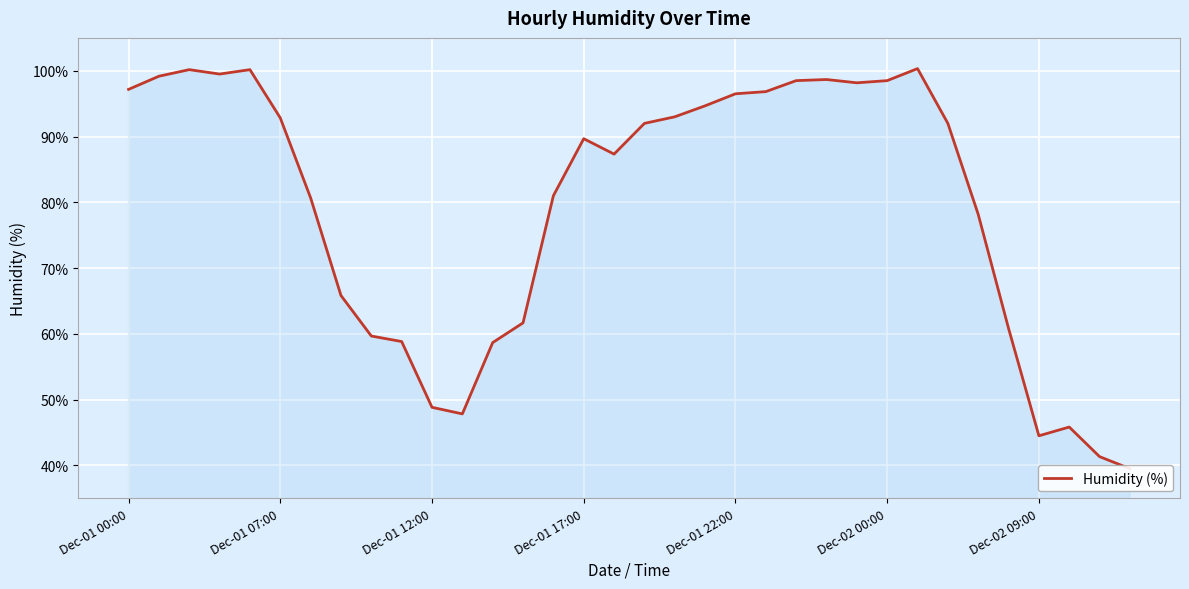

At which label does the data first exceed 92?

Dec-01 00:00